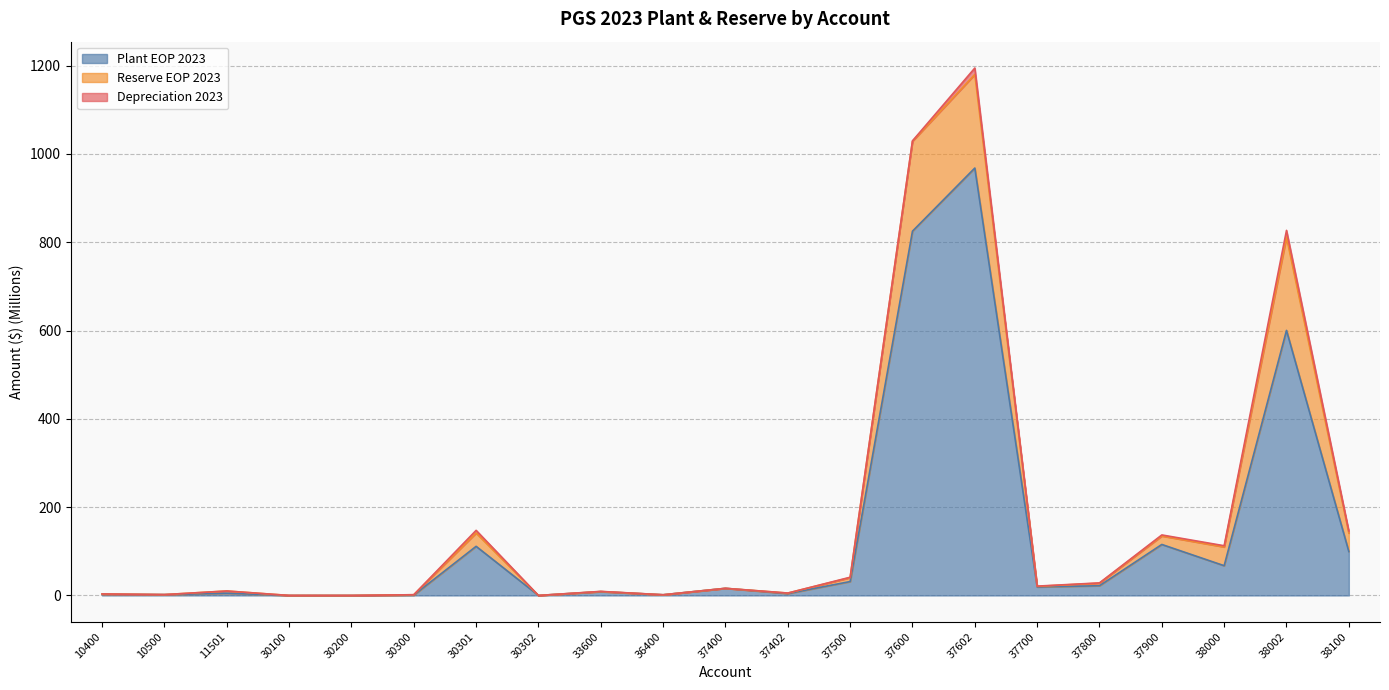

Is it true that Plant EOP 2023 equals 0.0 at 30100?

True